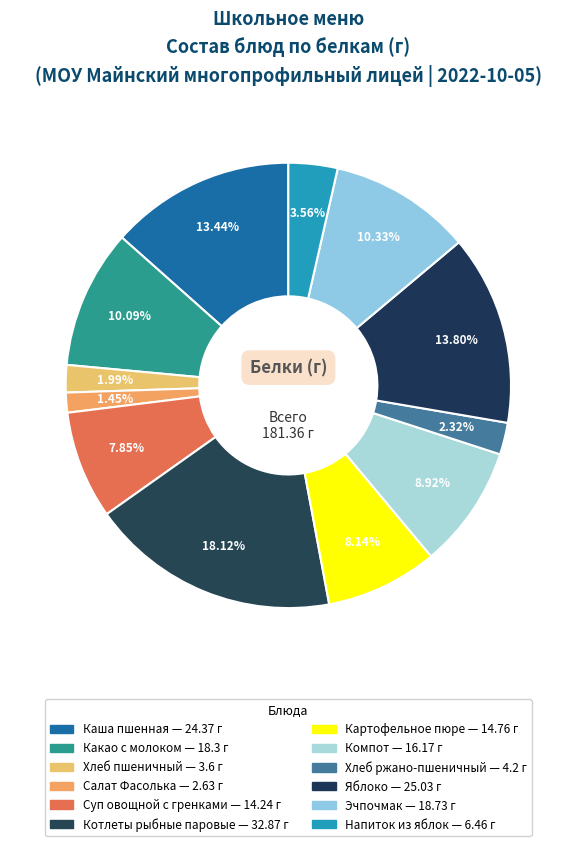

To the nearest percent, what is the average slice percentage?

8%